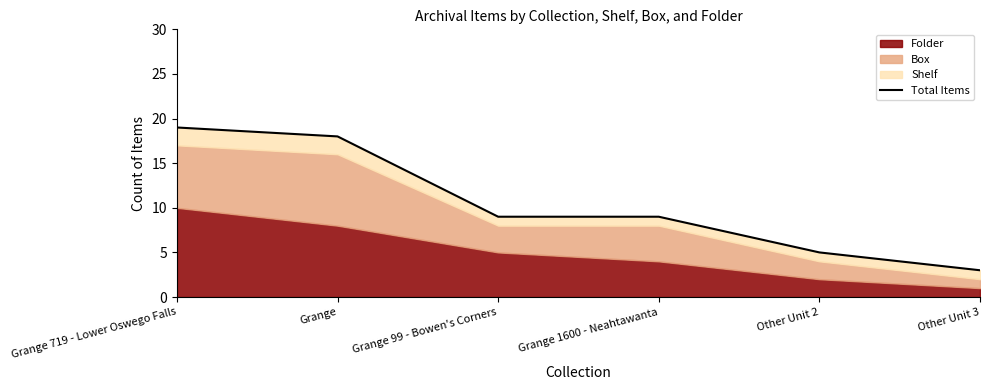

True or false: the data shows 5 at Other Unit 2.

True